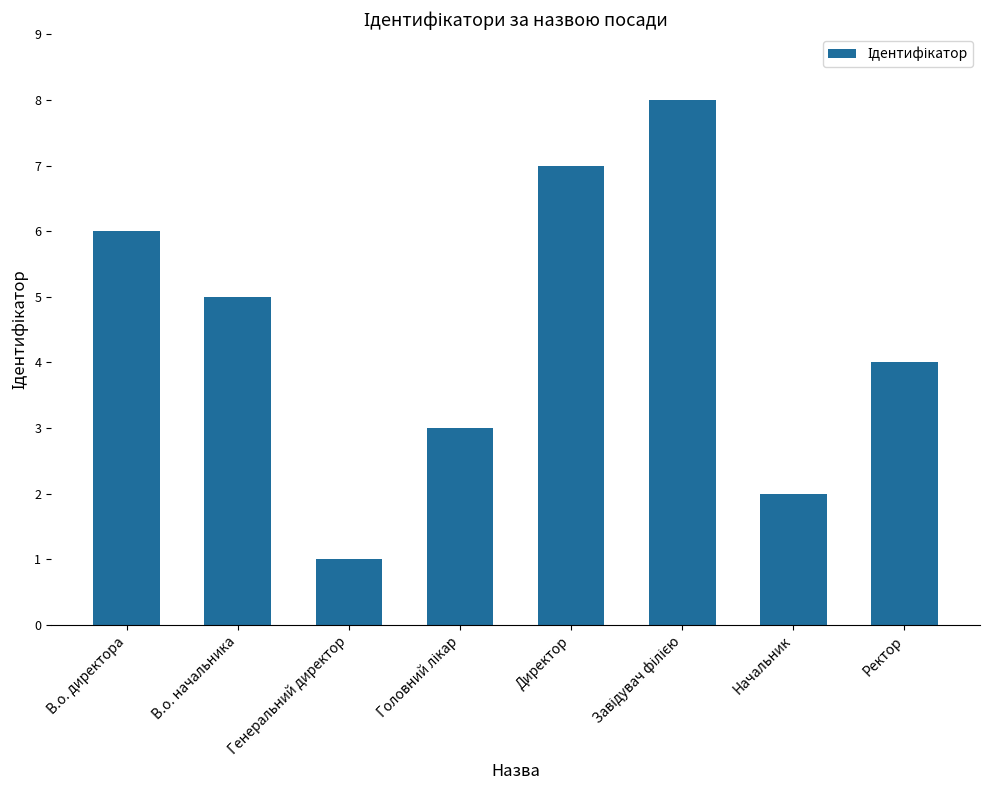

What is the maximum value shown in the chart?

8